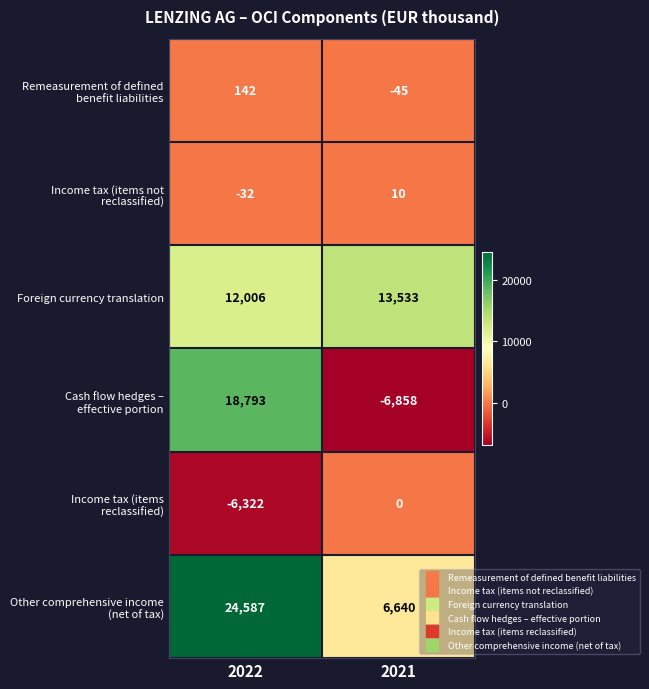

At which category is the sum across all series the highest?

2022